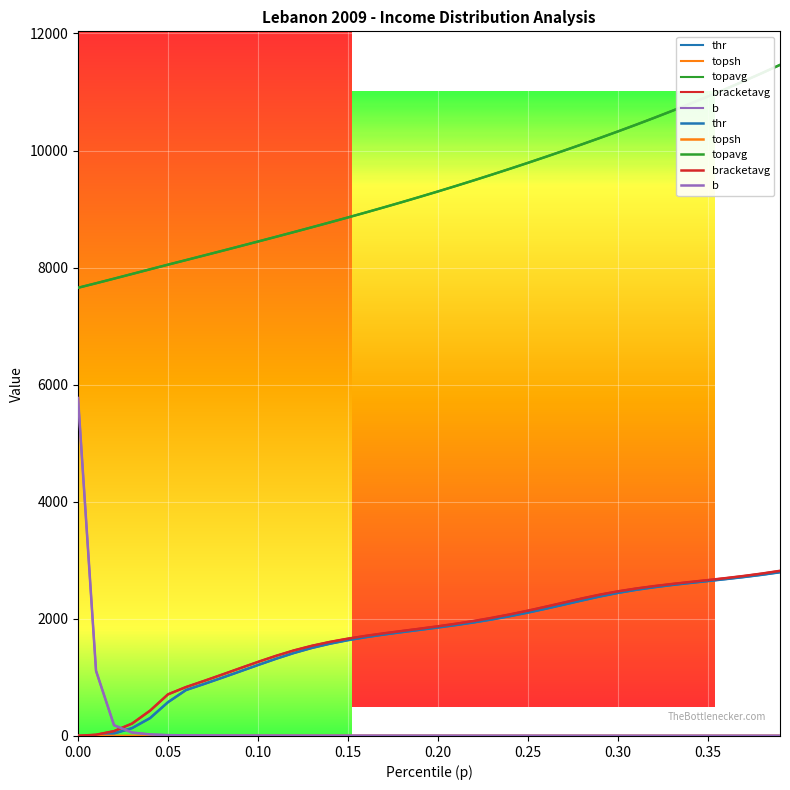

Is it true that thr equals 475.3 at 0.07?

False